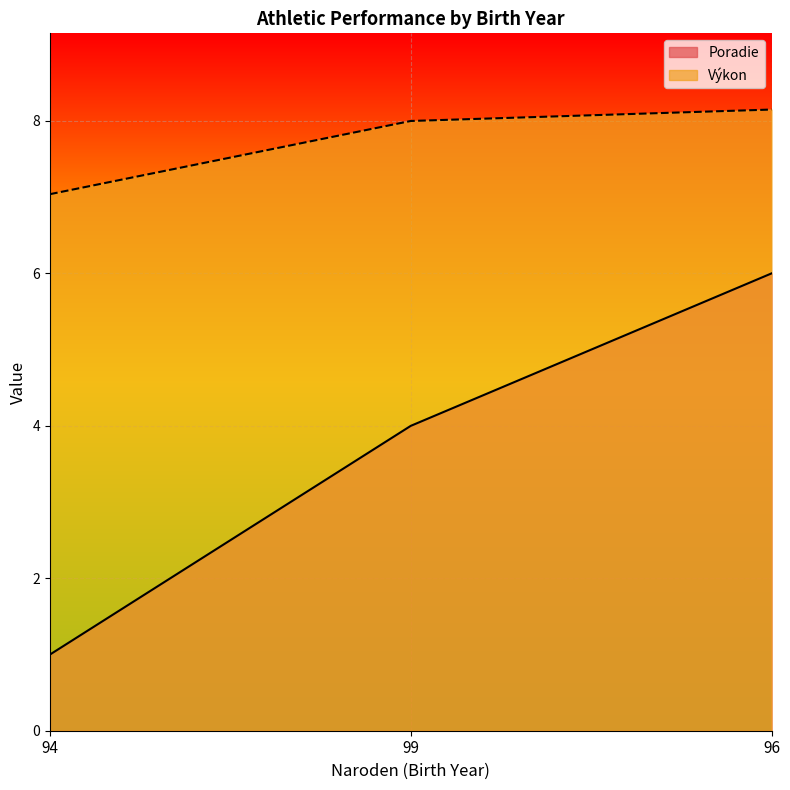

What is the value of the Výkon point at the 2nd from the left?

8.0